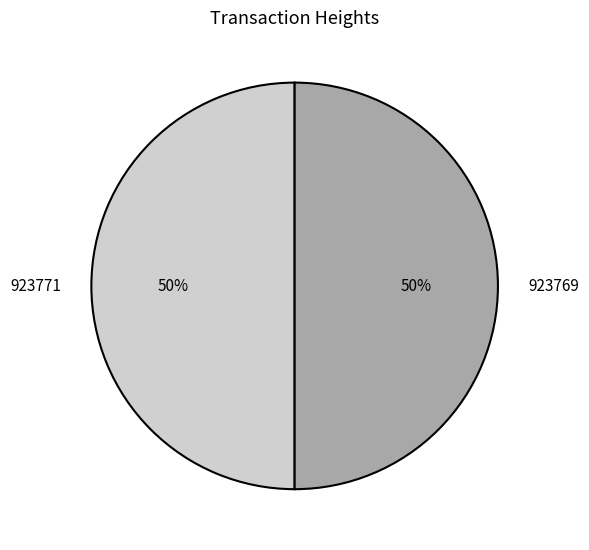

To the nearest percent, what is the average slice percentage?

50%